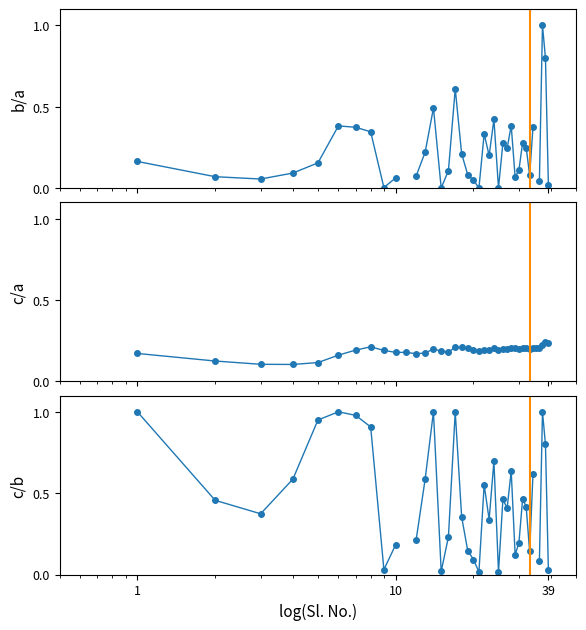

How many c/a values are between 0 and 1?

39